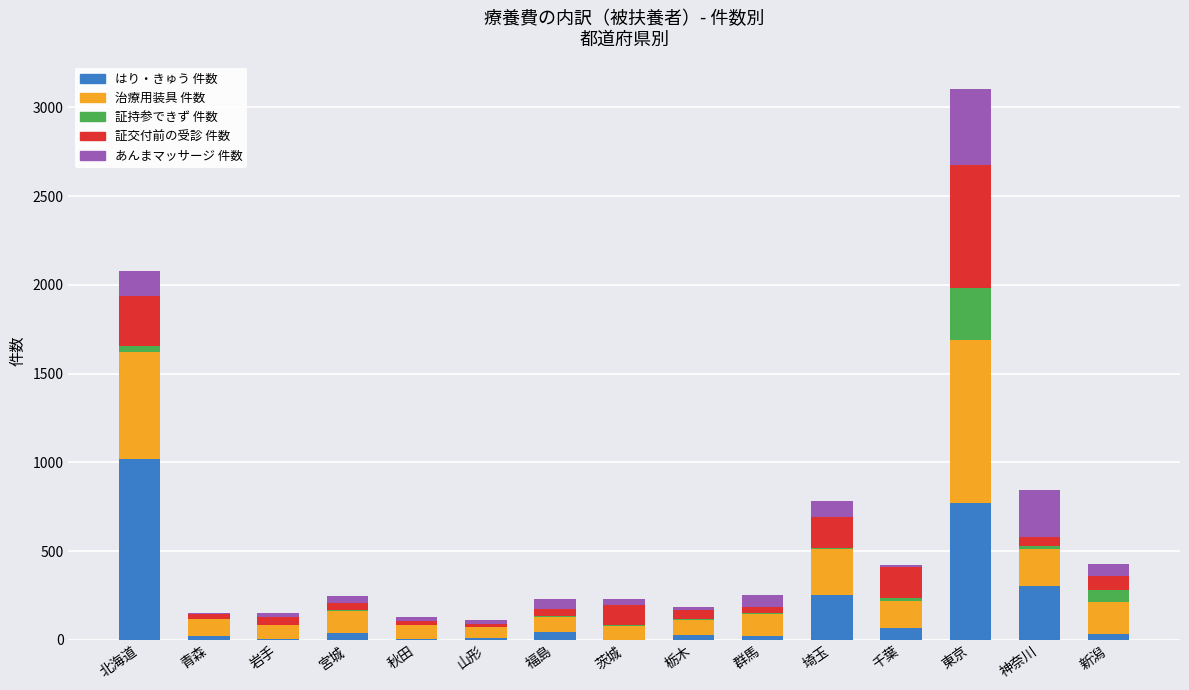

At which category is the sum across all series the highest?

東京